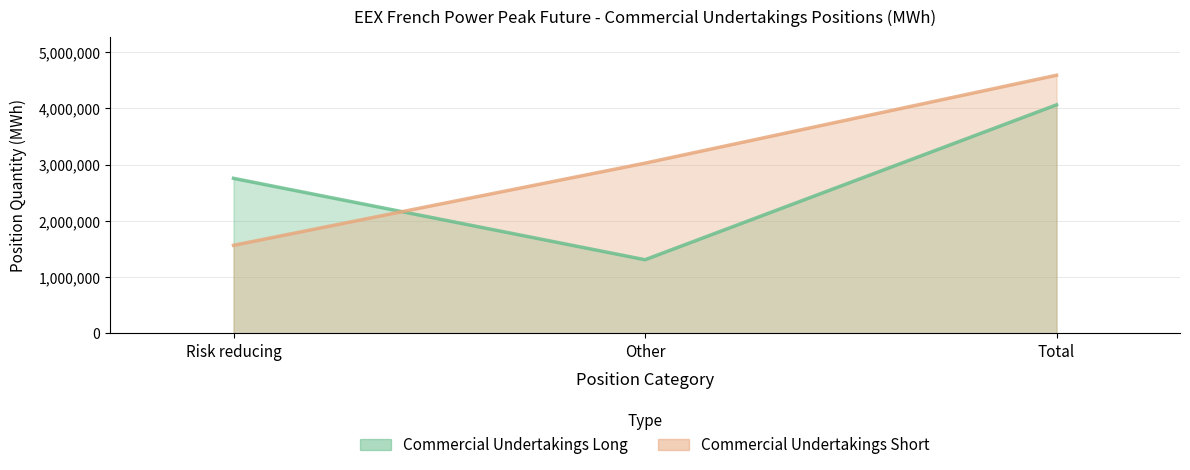

What is the difference between the Commercial Undertakings Short values at Risk reducing and Other?

1461624